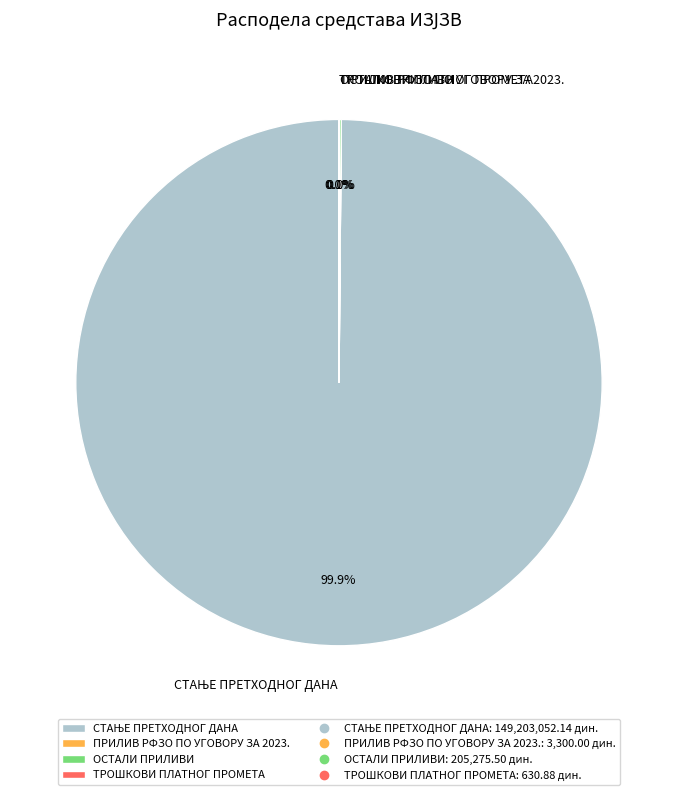

To the nearest percent, what is the difference between the largest and smallest slice percentages?

100%